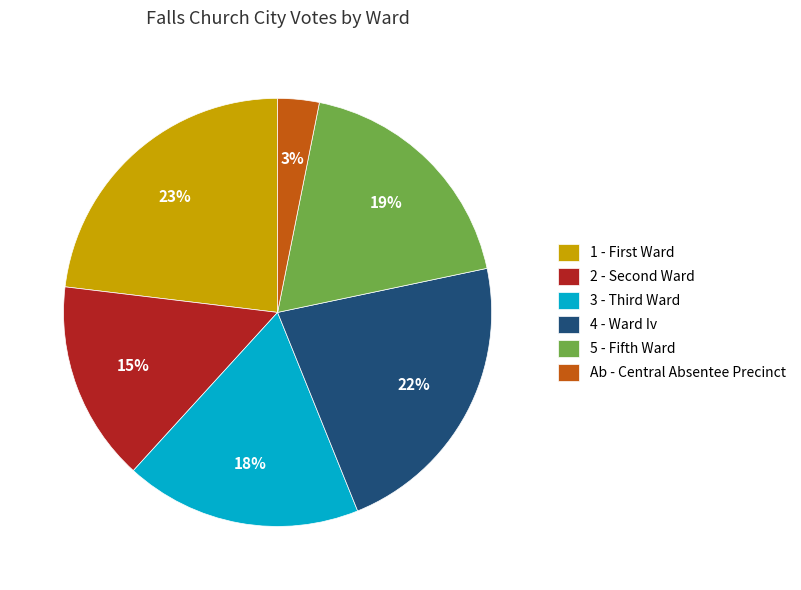

How many segments does this pie chart have?

6